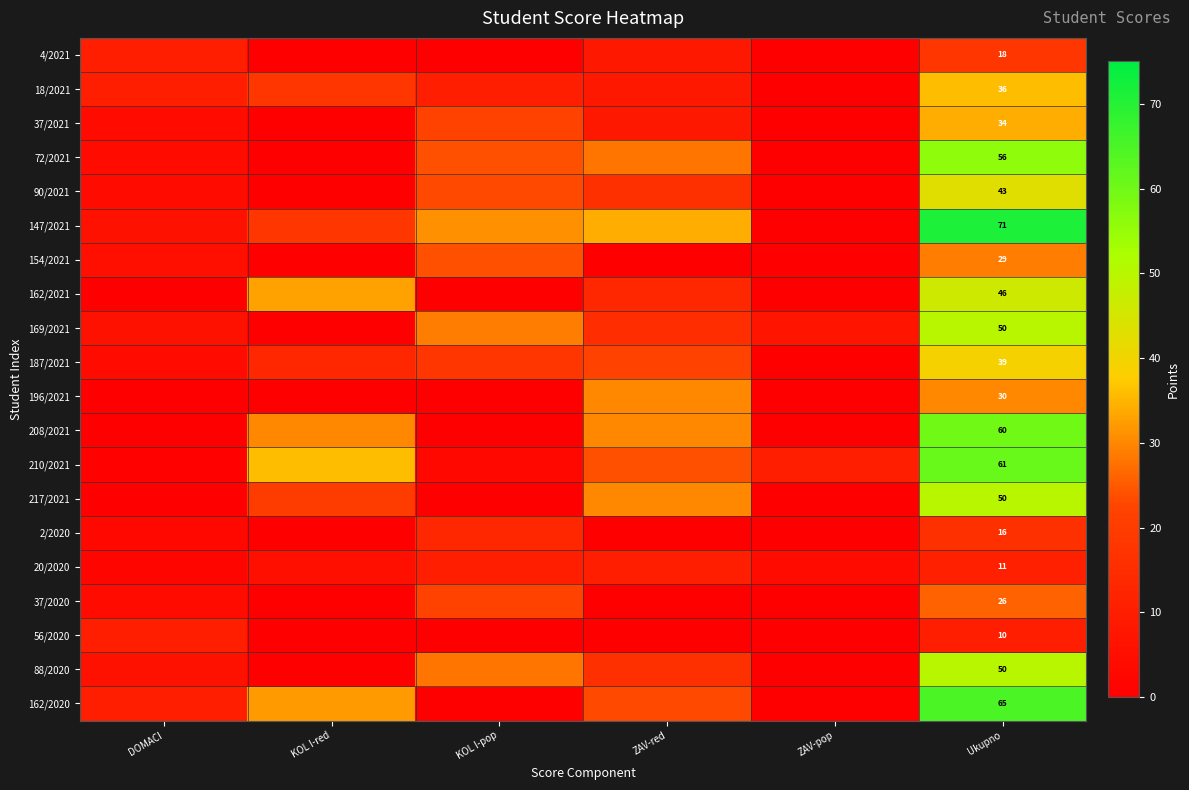

At how many categories does at least one series exceed 39?

1